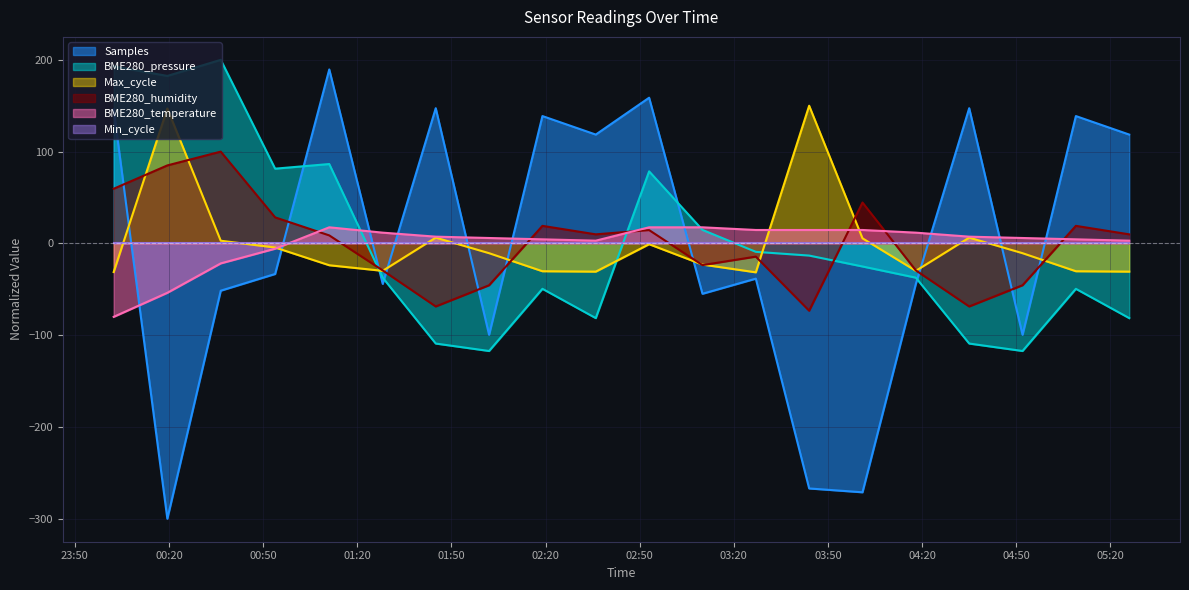

Which series has the largest range (max minus min)?

Samples